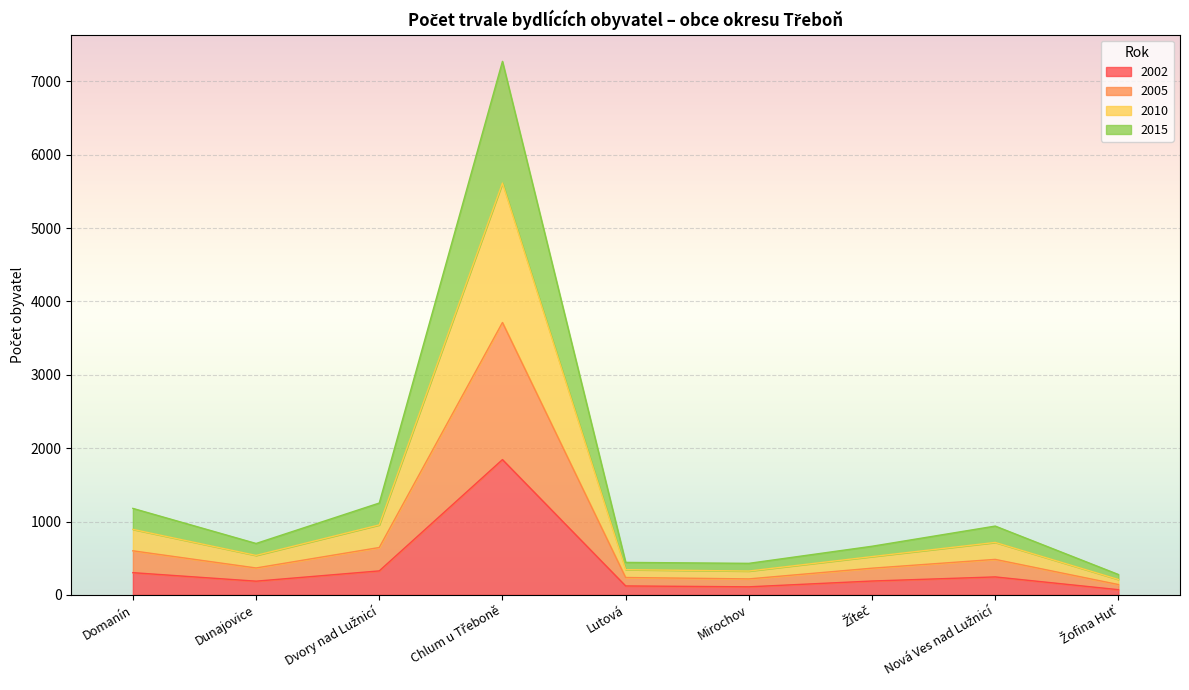

How many series are shown in this chart?

4